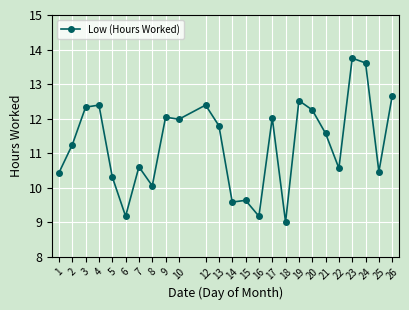

What is the approximate value at 21?

11.6